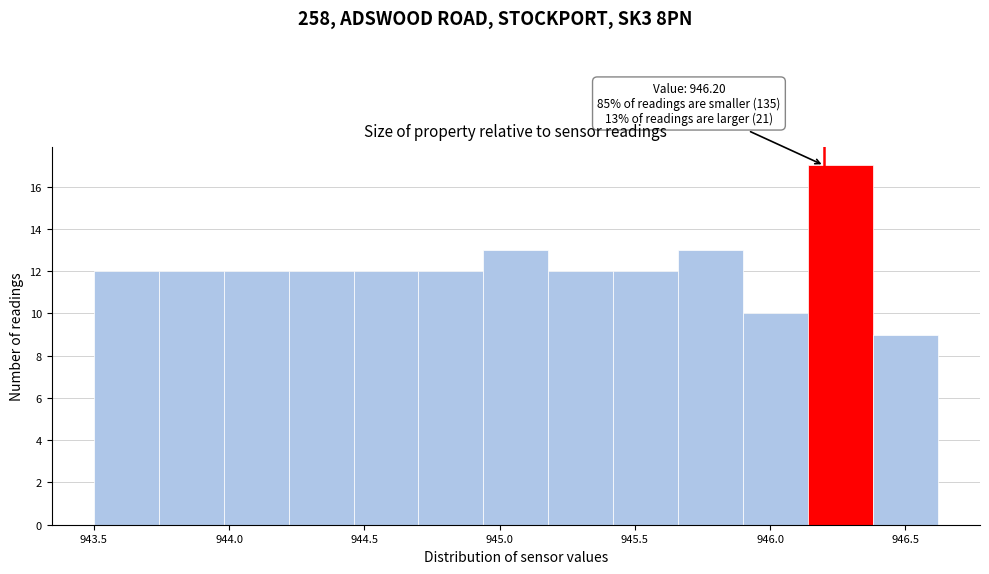

Over which range of the x-axis is the bar tallest?

946.14 to 946.38